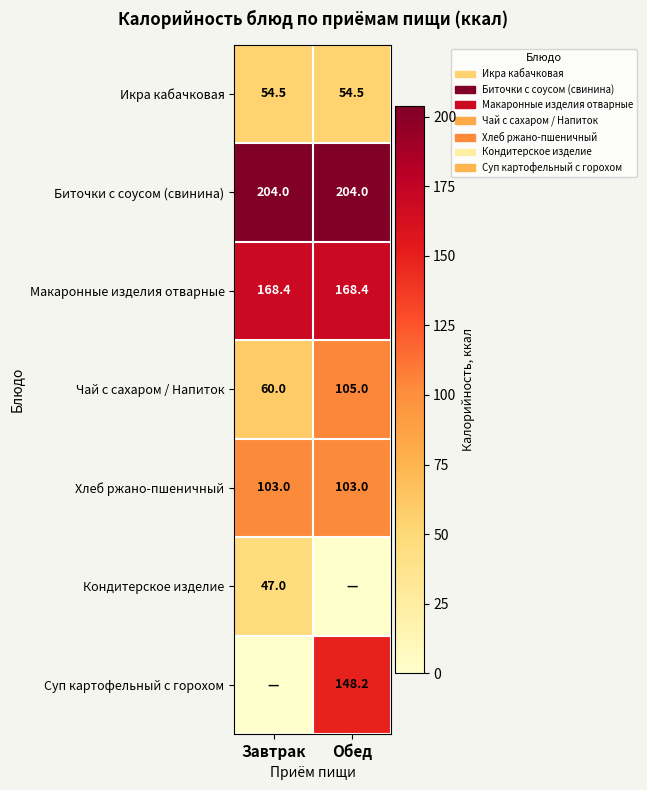

Is the value of Икра кабачковая at Обед greater than the value of Биточки с соусом (свинина) at Обед?

No